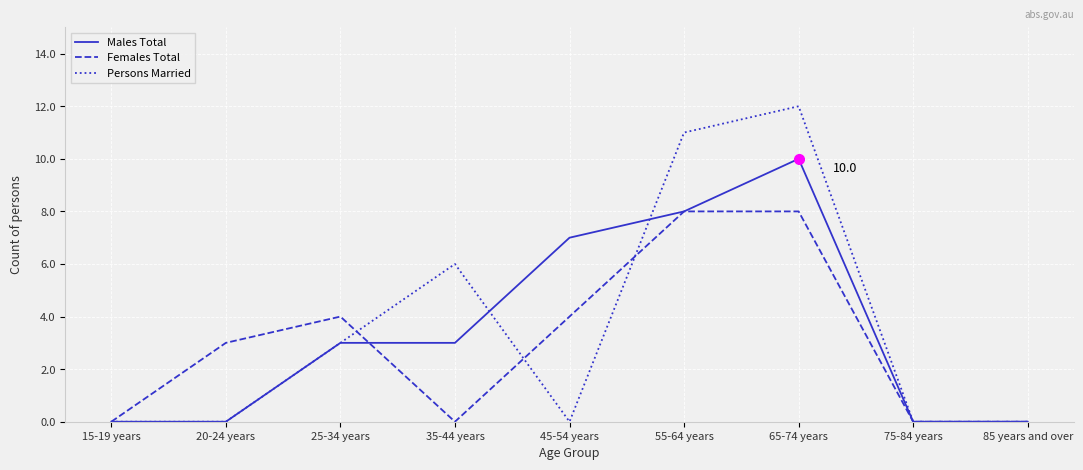

Which series has the widest spread of values?

Persons Married